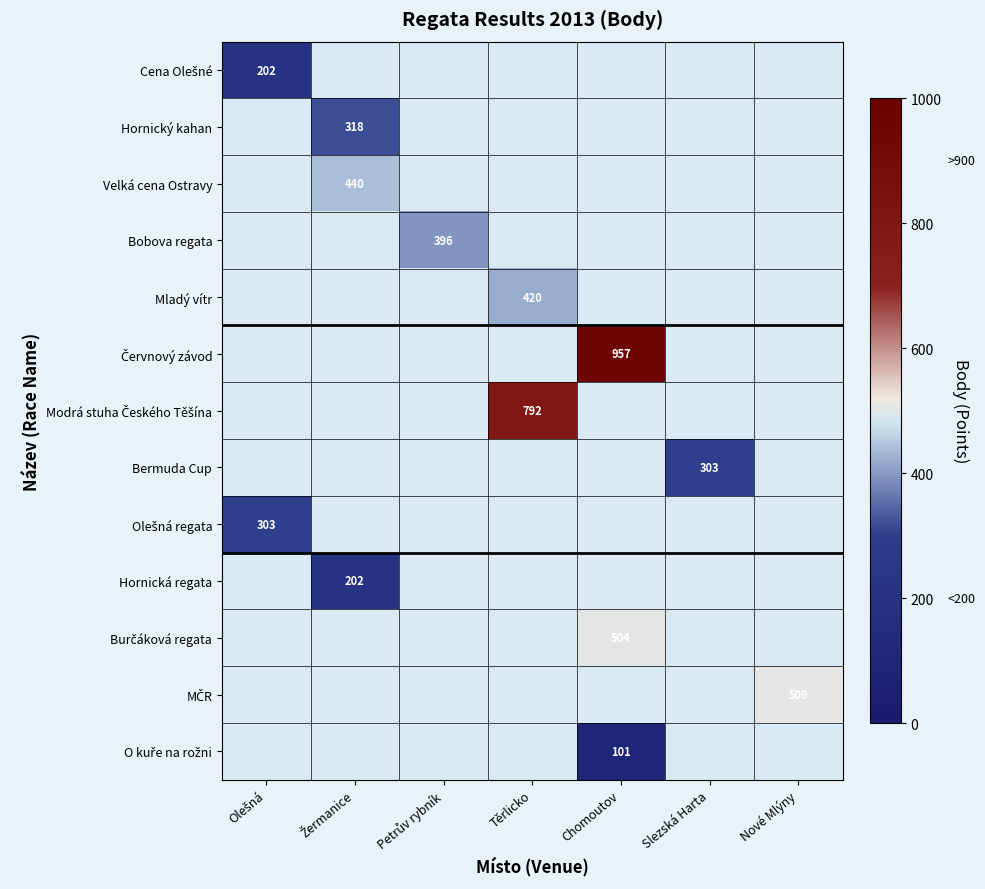

The Bermuda Cup series shows 303 at Slezská Harta. True or false?

True